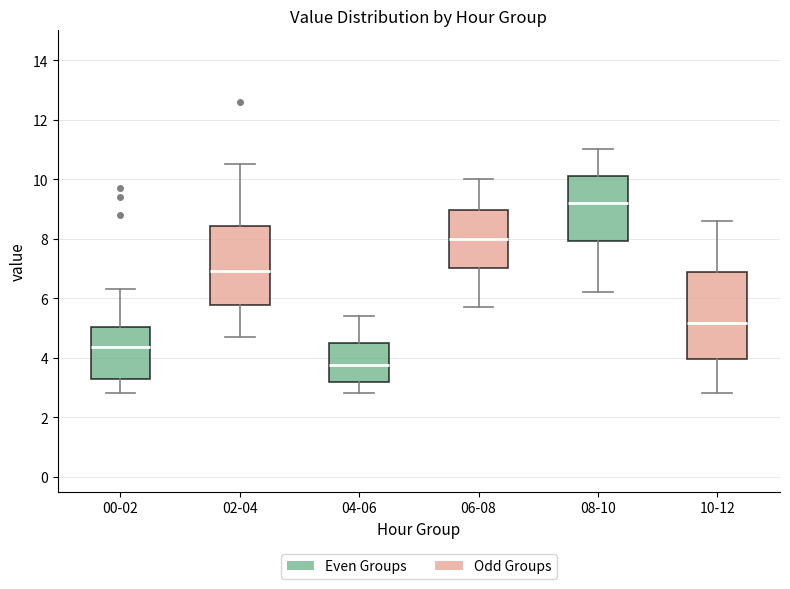

Reading left to right, read every box against the y-axis: the position of its median line, the range the box covers, and the ends of its whiskers. The values are not printed on the chart, so give them approximately, as read against the axis.

00-02: median 4.4, box 3.4 to 5.0, whiskers 2.8 to 6.4
02-04: median 7.0, box 5.8 to 8.4, whiskers 4.8 to 10.6
04-06: median 3.8, box 3.2 to 4.6, whiskers 2.8 to 5.4
06-08: median 8.0, box 7.0 to 9.0, whiskers 5.8 to 10.0
08-10: median 9.2, box 8.0 to 10.2, whiskers 6.2 to 11.0
10-12: median 5.2, box 4.0 to 6.8, whiskers 2.8 to 8.6